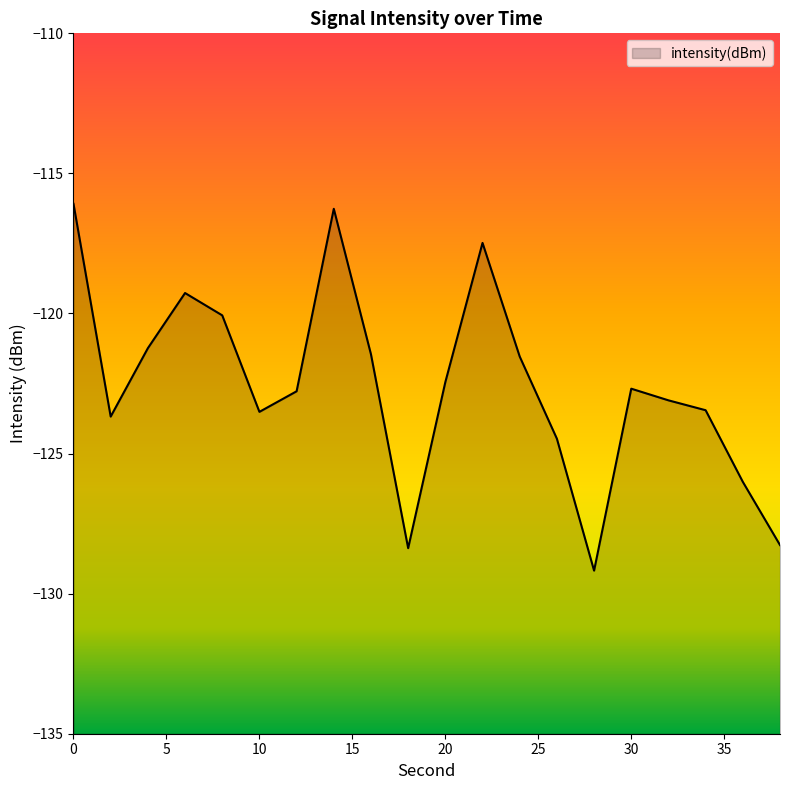

At which category does the chart reach its minimum across all series?

28